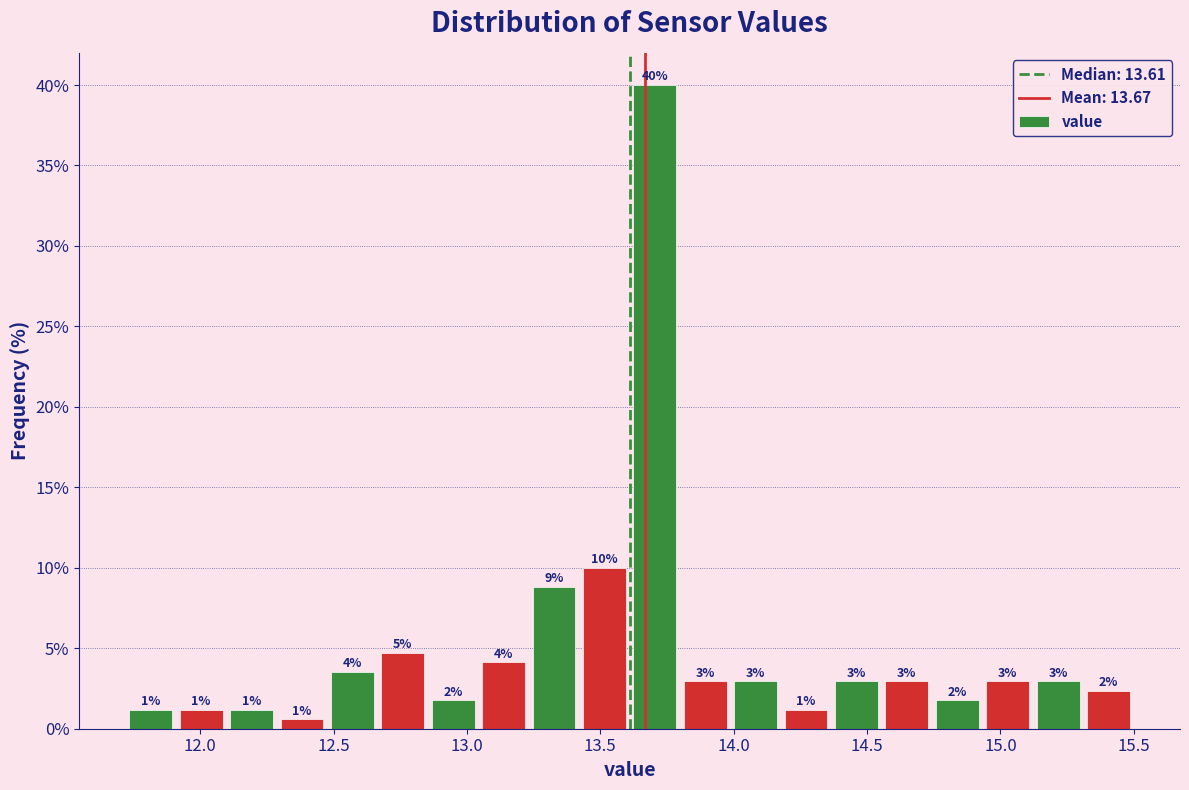

Read against the x-axis, roughly where is the centre of the tallest bar?

13.70